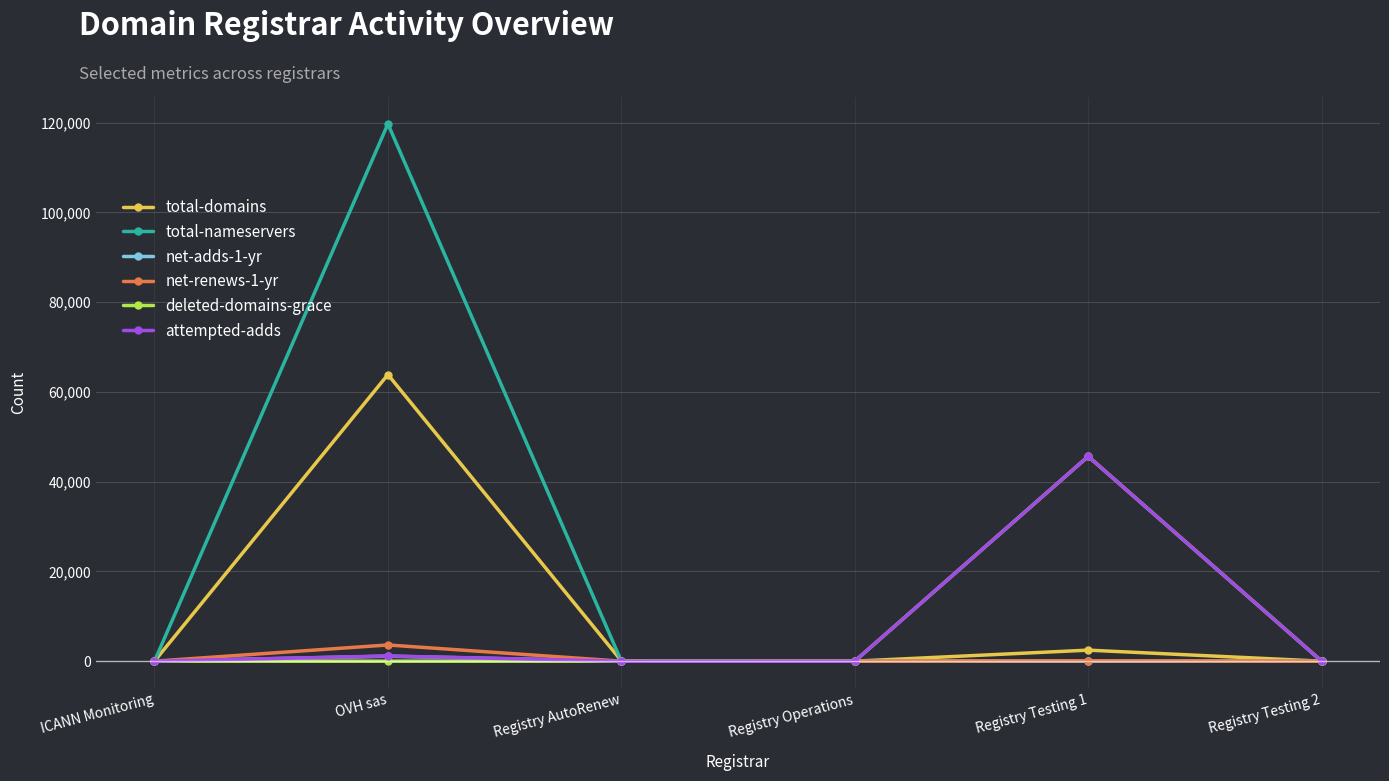

At which category is the sum across all series the highest?

OVH sas